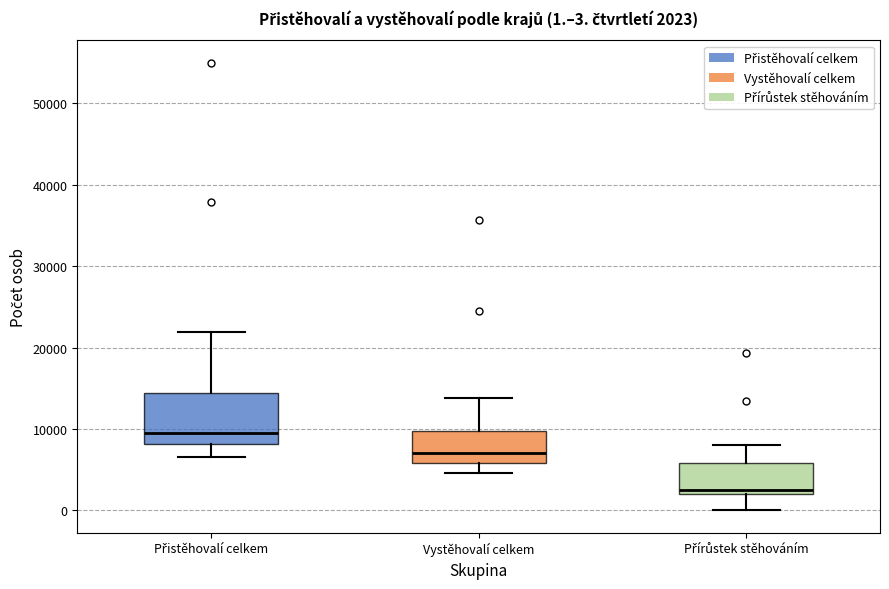

Which box is the tallest, from its lower edge to its upper edge?

Přistěhovalí celkem